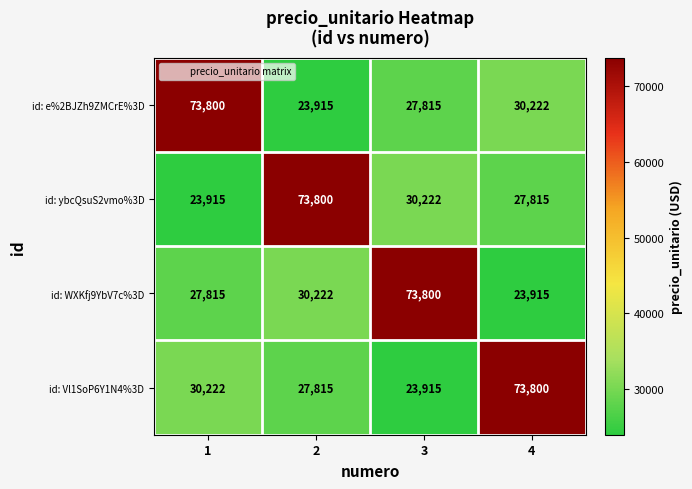

What is the spread (max minus min) of values at 2?

49885